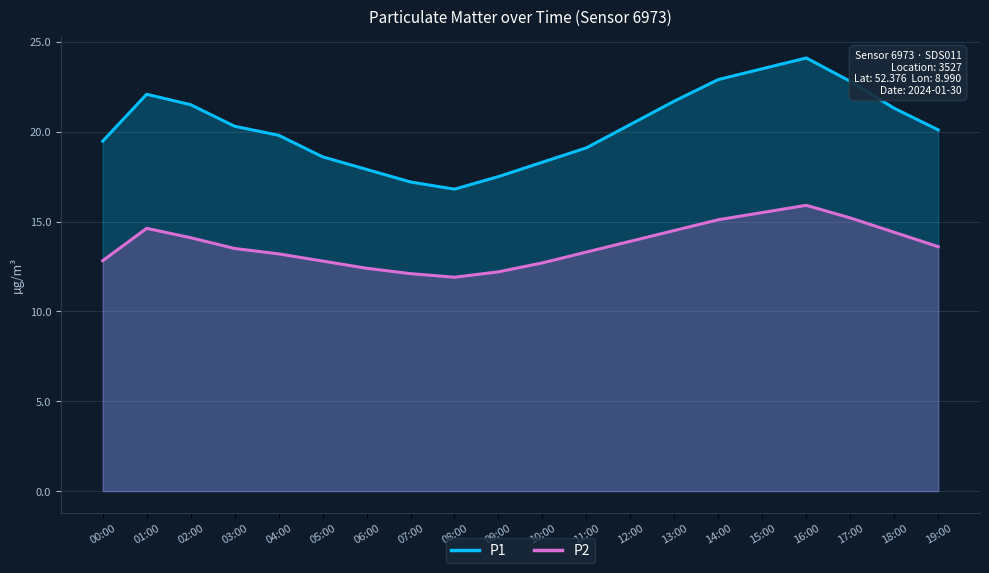

Which has a higher value, 03:00 or 19:00?

03:00